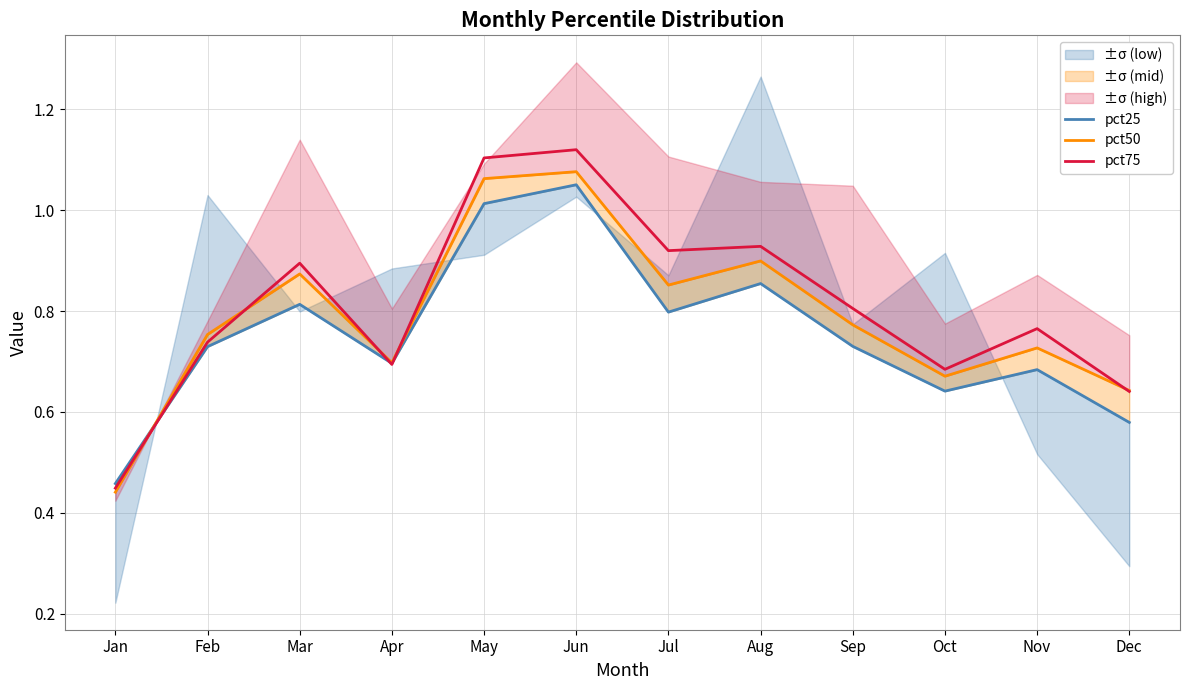

The value of pct25 at Sep is 0.5. True or false?

False